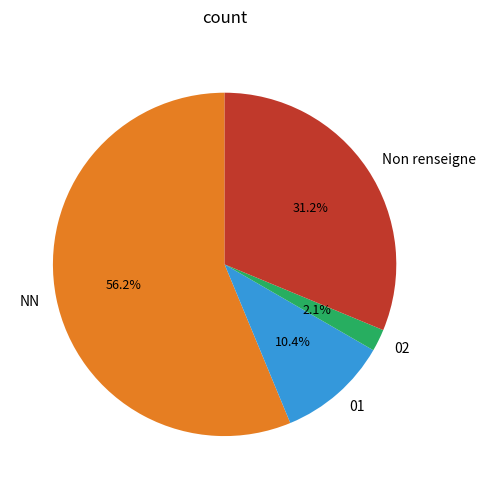

Does 01 represent more than half of the total?

No